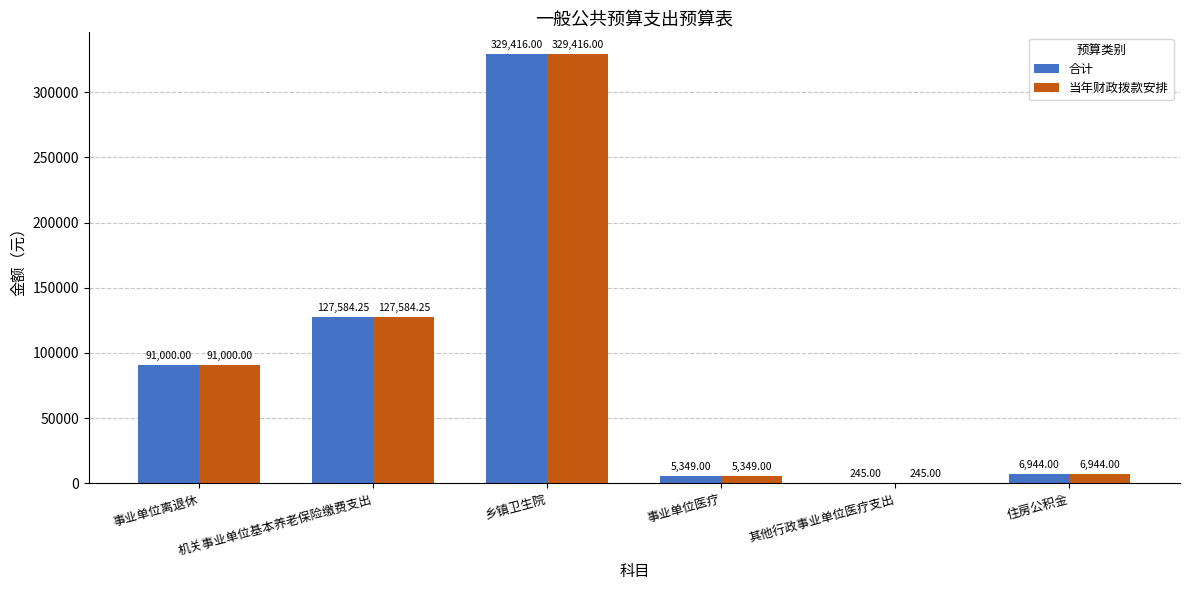

Where is 当年财政拨款安排 nearest to the value 164830?

机关事业单位基本养老保险缴费支出